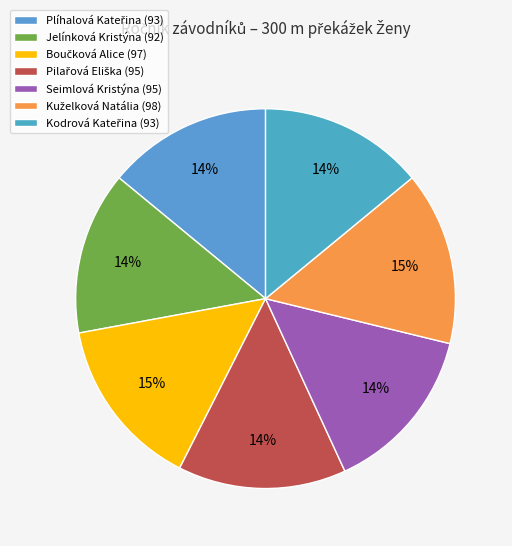

Rank the categories by value from lowest to highest.

Jelínková Kristýna, Plíhalová Kateřina, Kodrová Kateřina, Pilařová Eliška, Seimlová Kristýna, Boučková Alice, Kuželková Natália